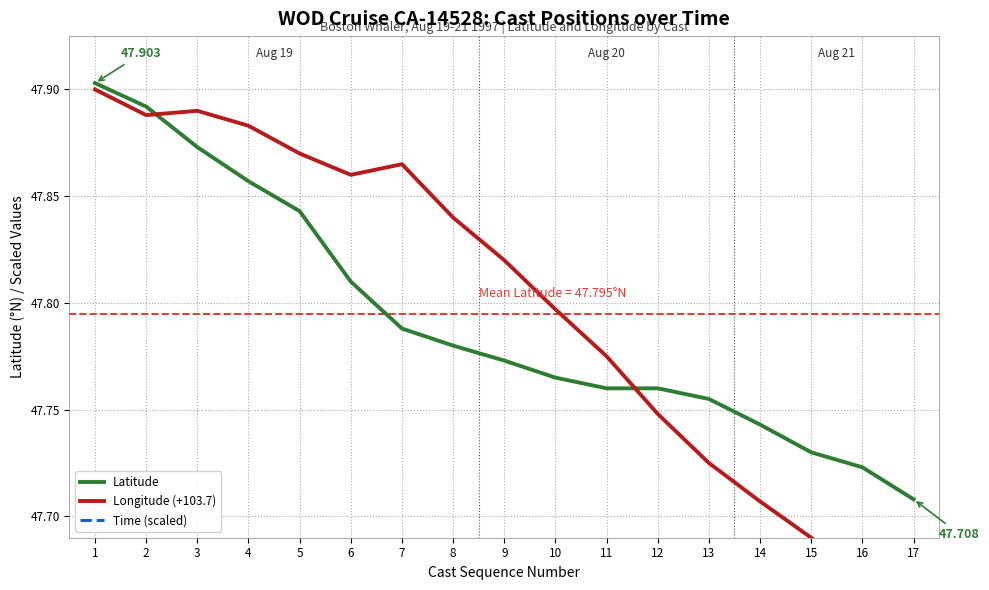

Is it true that Longitude (+103.7) equals 30.2 at 11?

False